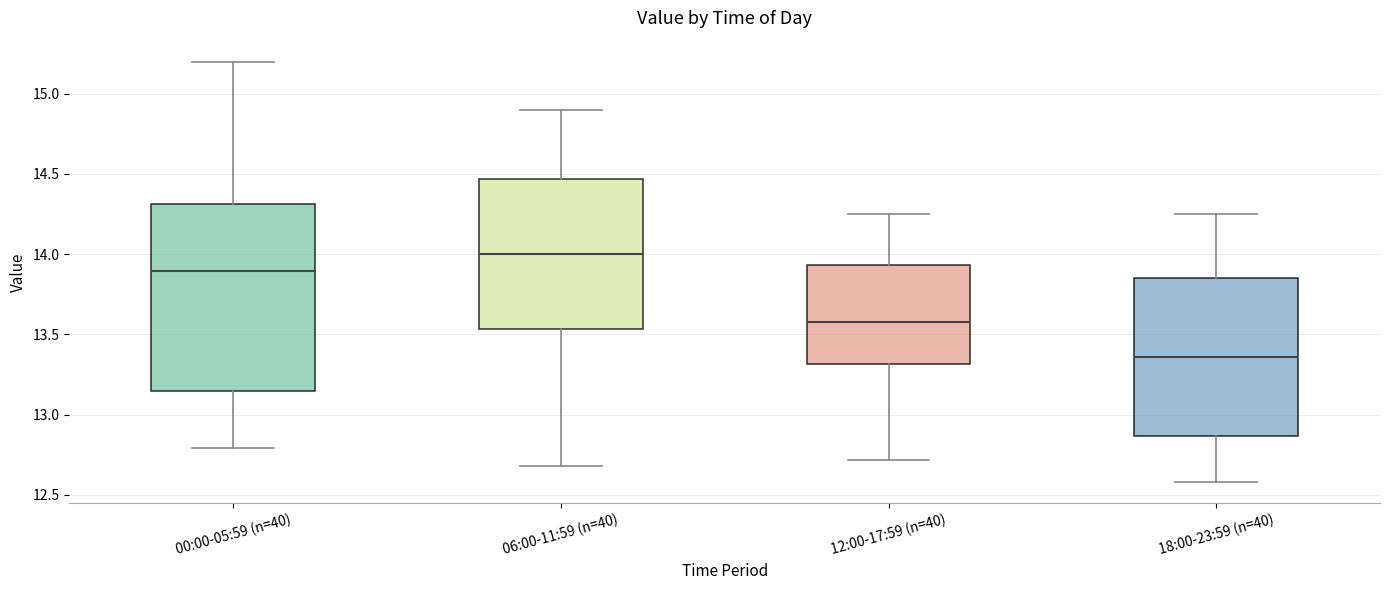

Which box's median line is the highest?

06:00-11:59 (n=40)